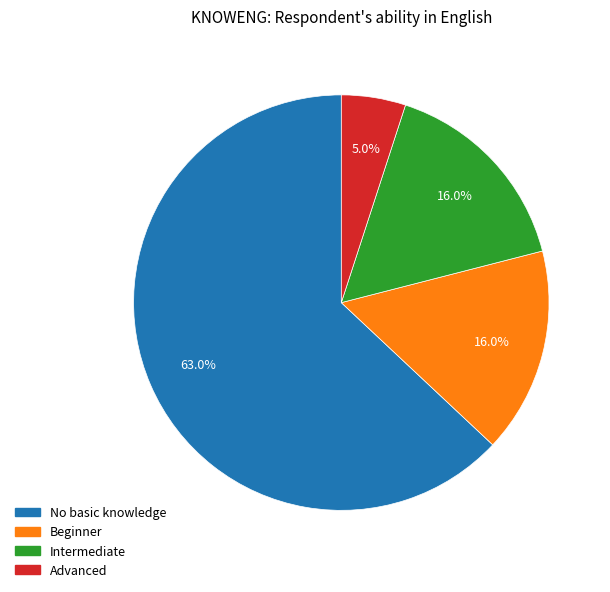

How many segments does this pie chart have?

4